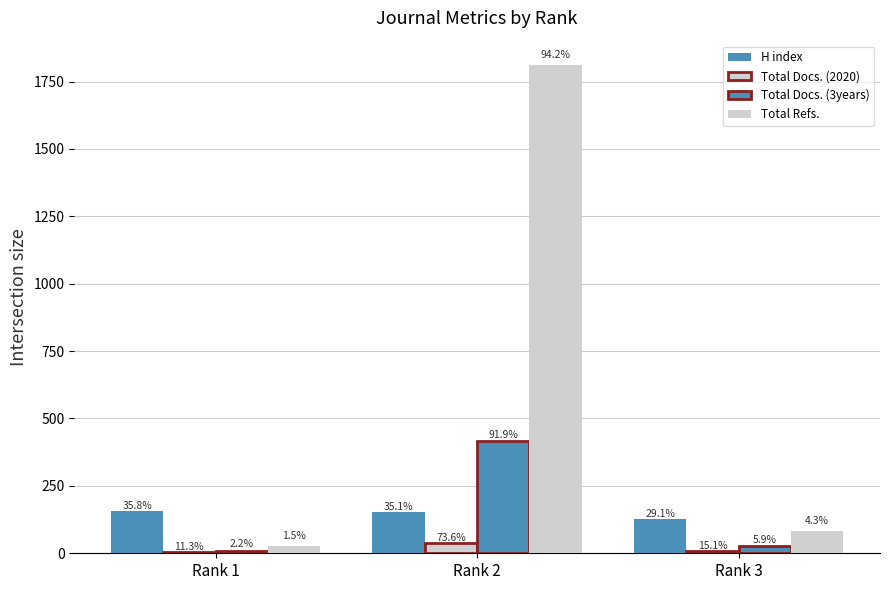

What is the value of the Total Refs. bar at the 1st from the left?

28